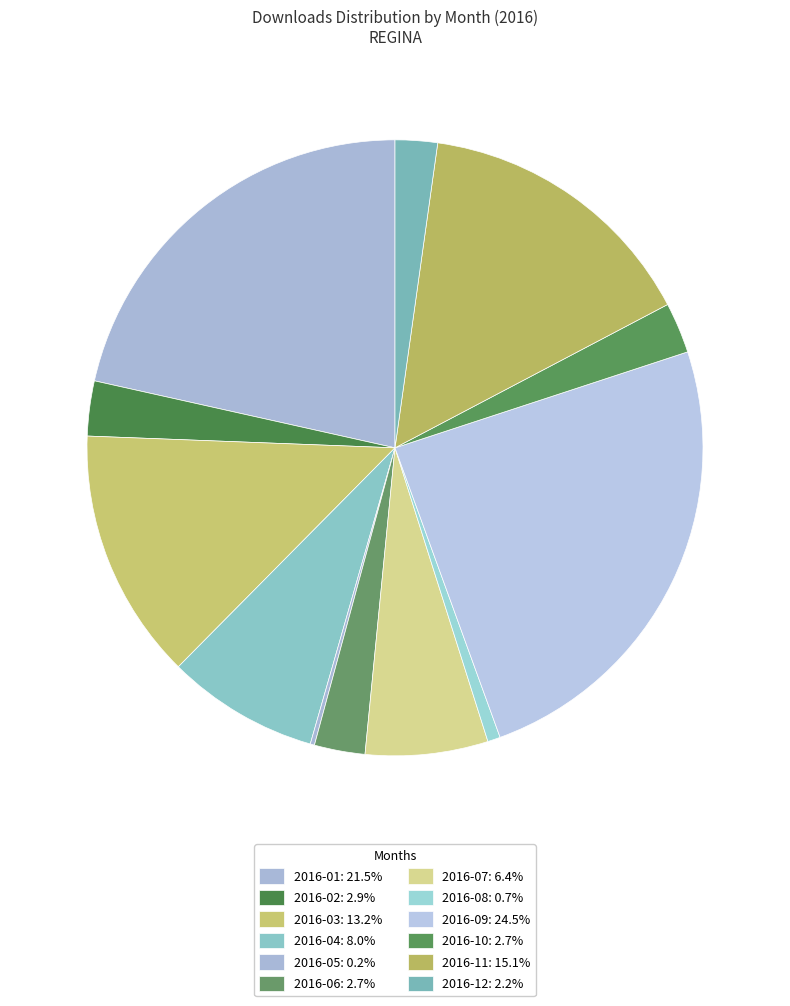

Is the sum of 2016-08 and 2016-02 greater than half?

No